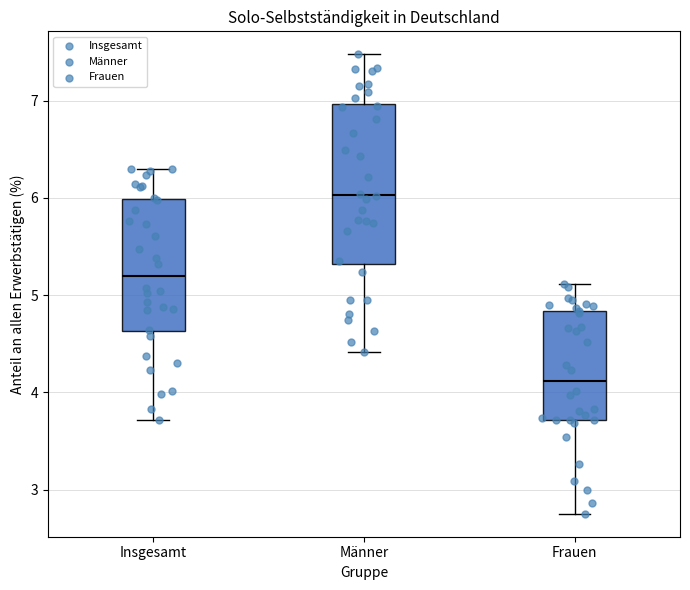

Where does the median line of the box for Frauen sit on the y-axis? The values are not printed on the chart, so give them approximately, as read against the axis.

4.1